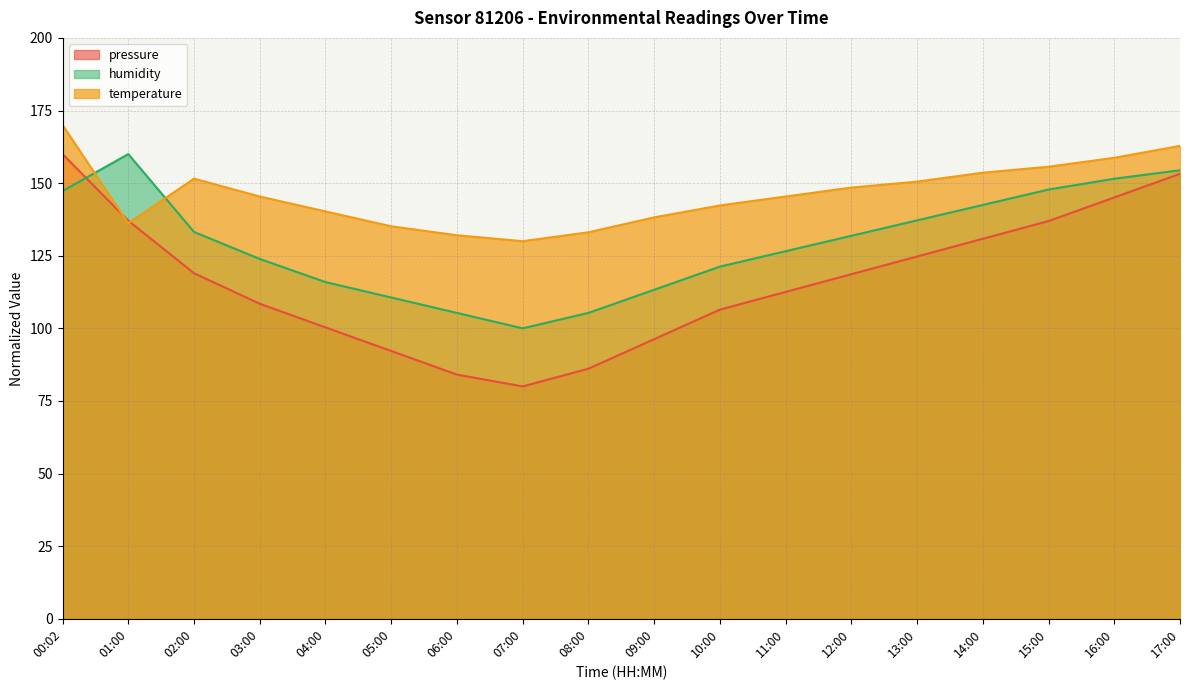

How many lines are shown in the chart?

3